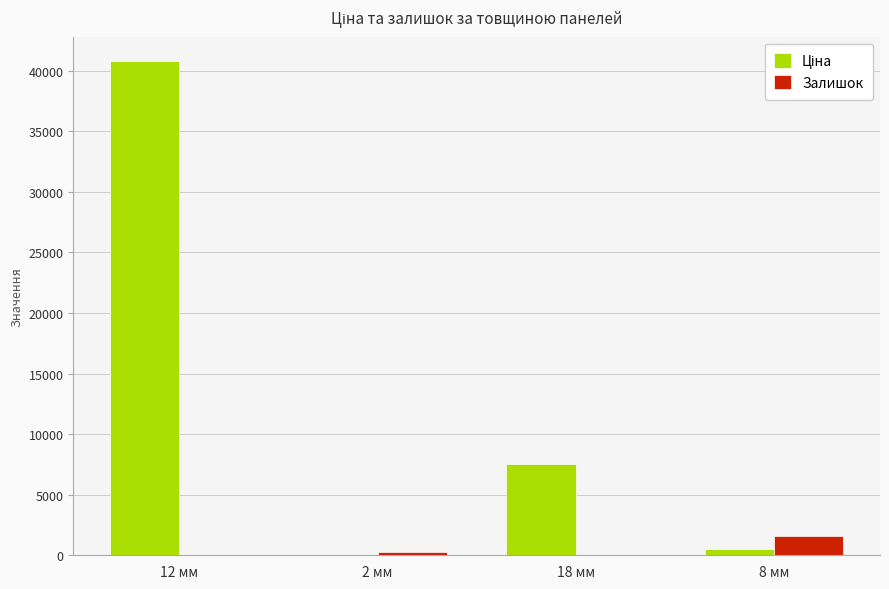

The value of Залишок at 8 мм is 1597.9. True or false?

True